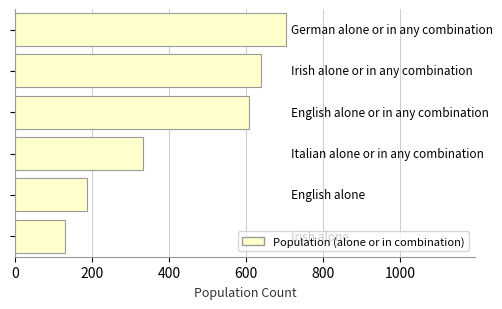

What is the value of the 3rd bar from the top?

608